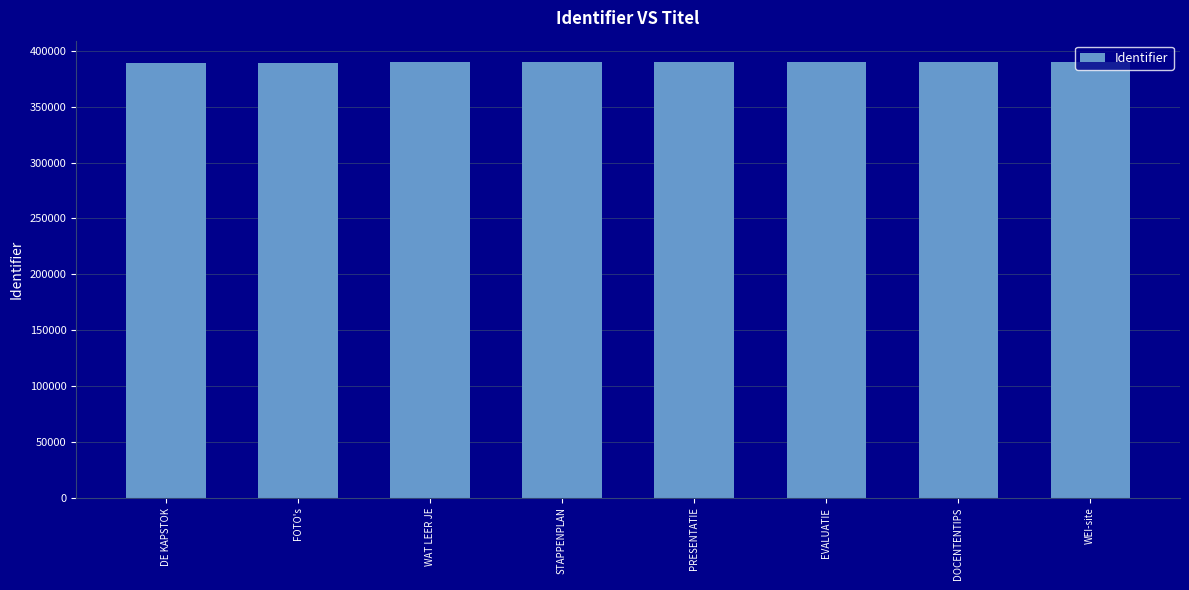

What is the difference between the maximum and minimum values?

65